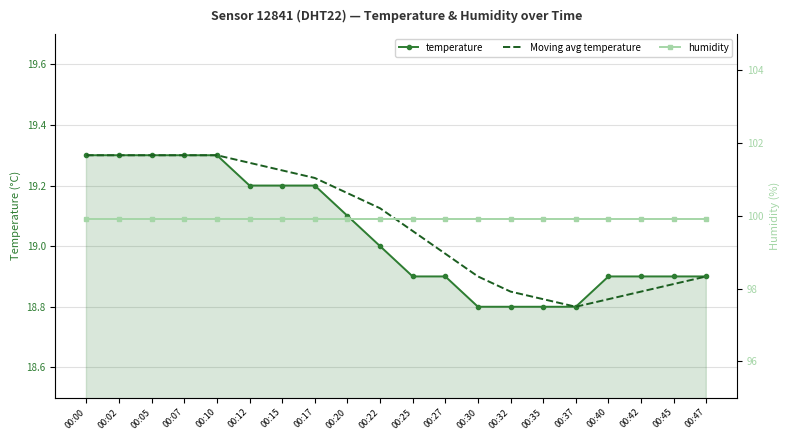

Is it true that humidity equals 99.9 at 00:20?

True